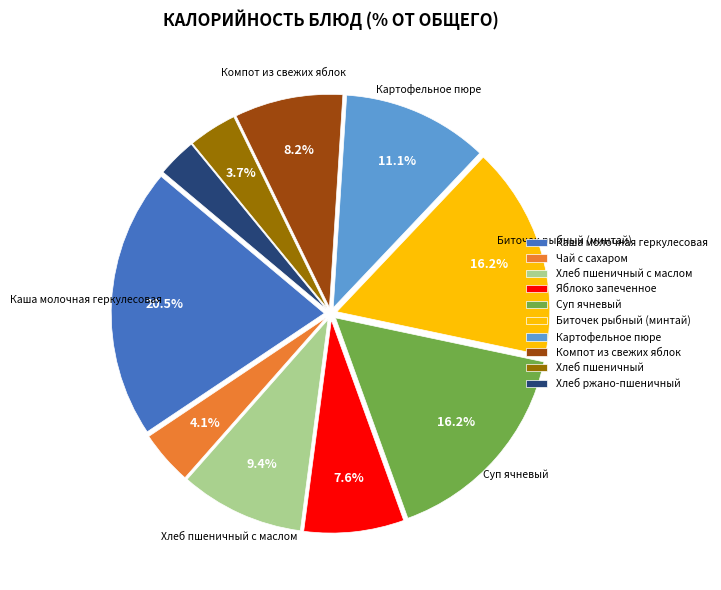

What portion of the pie excludes Компот из свежих яблок?

91.8%